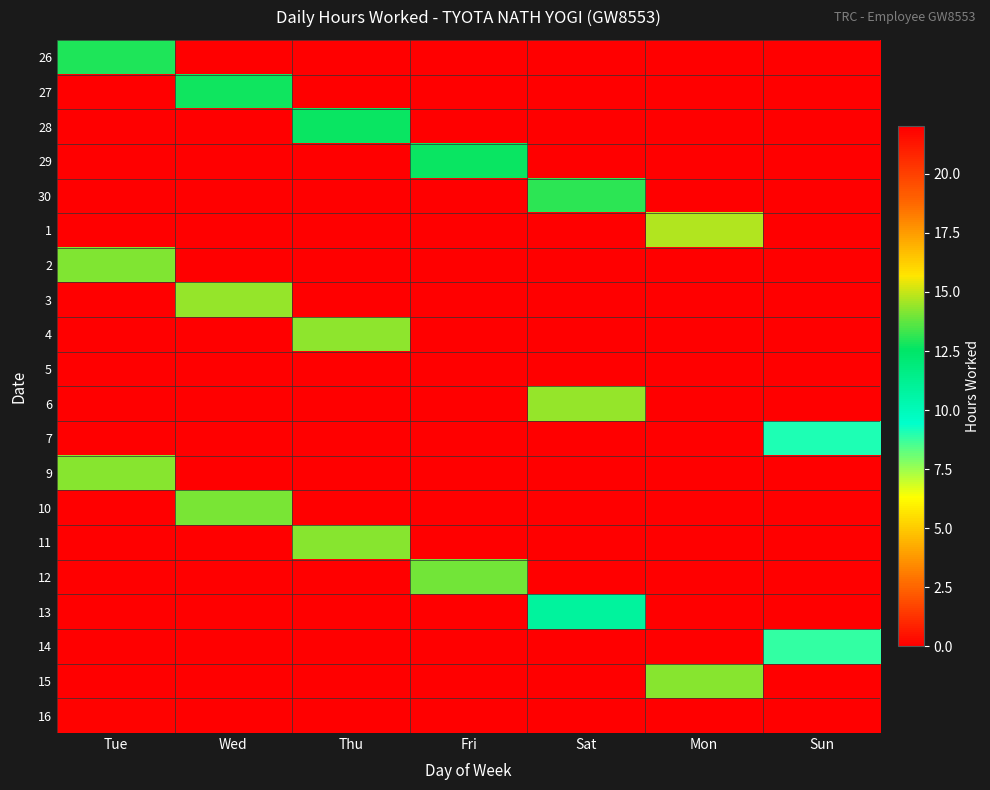

What is the total value across all series at Sat?

38.4